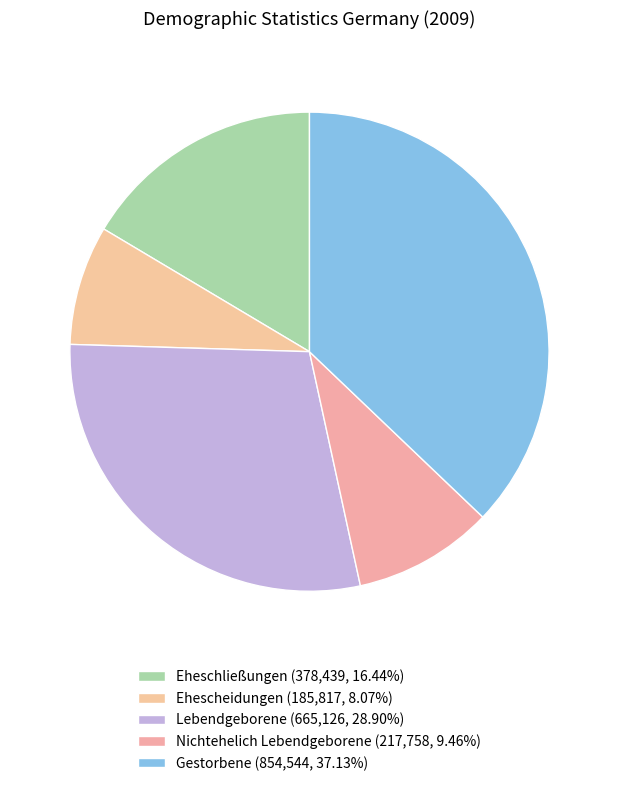

Count the number of slices in the pie.

5